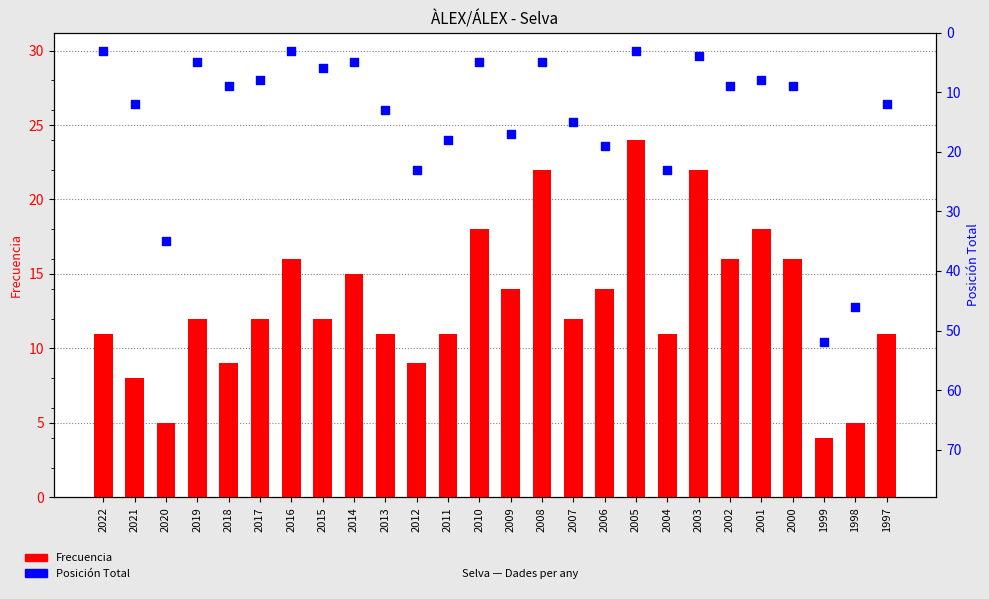

Which series has the largest total across all categories?

Posición Total